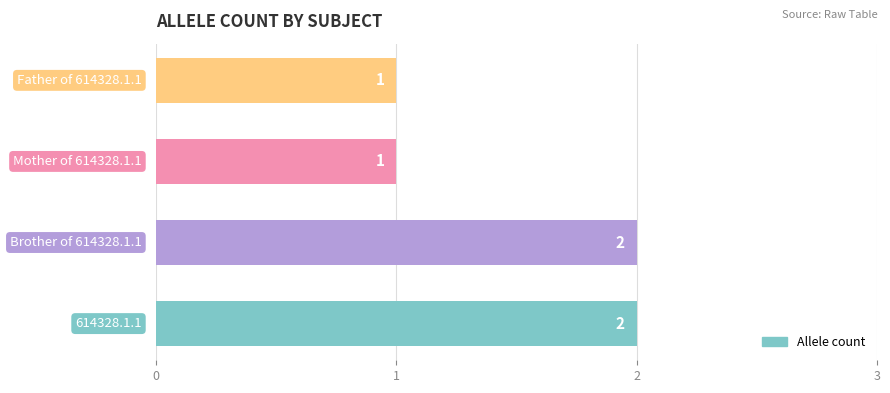

How many values are between 1 and 2?

4